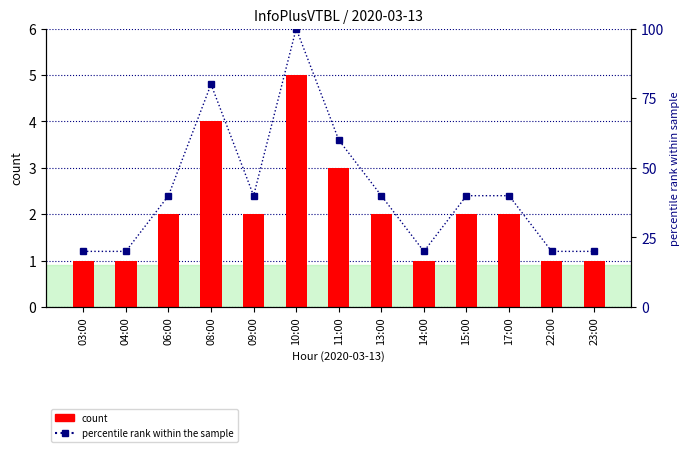

What is the value of the percentile rank within the sample bar at the 5th from the left?

40